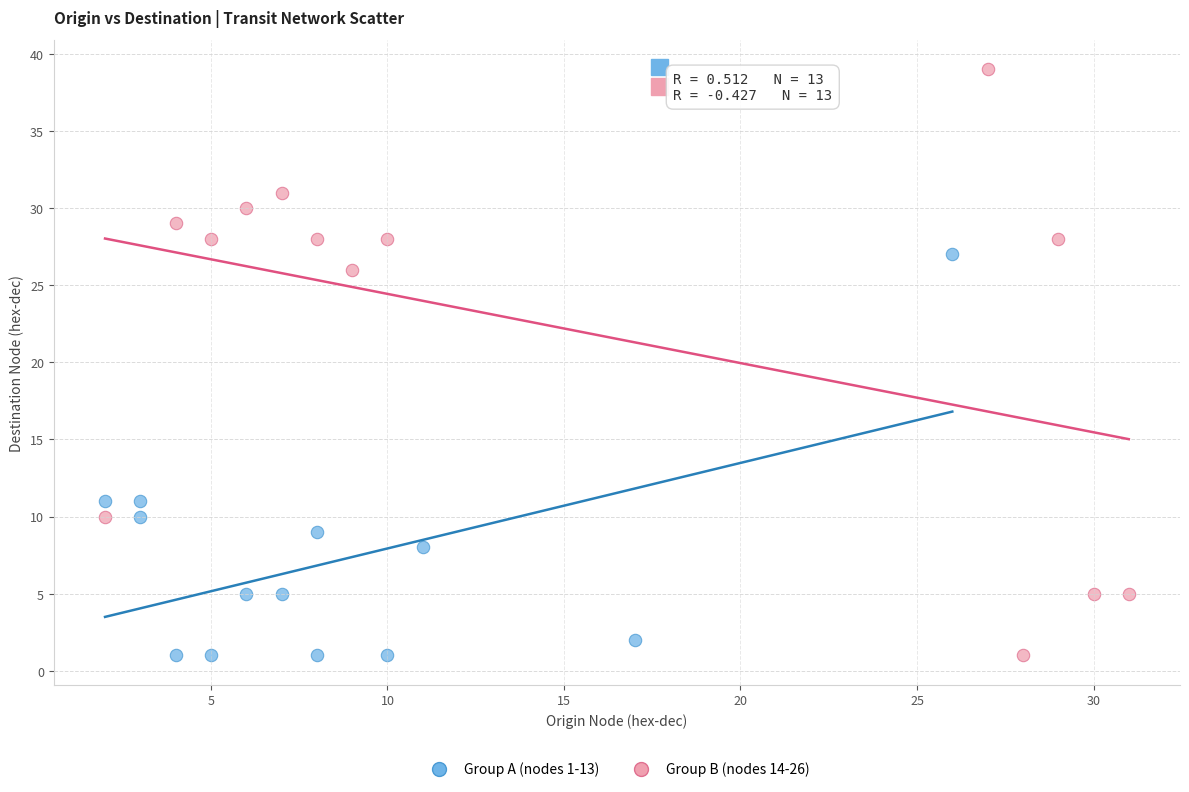

Which series has the widest spread of Y values?

Group B (nodes 14-26)